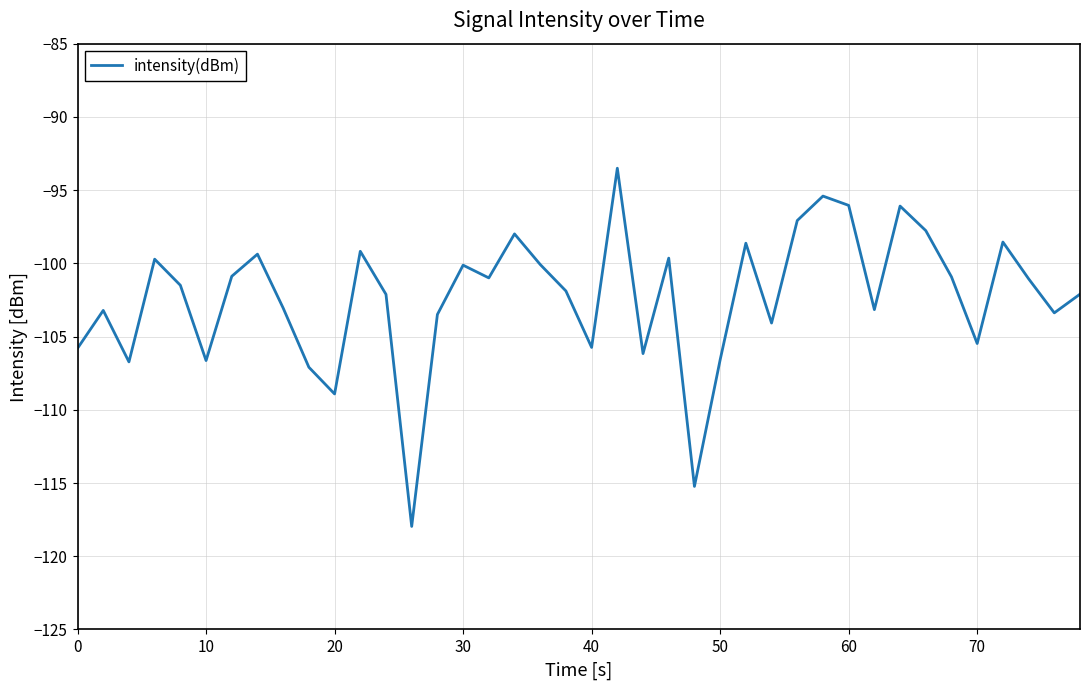

What is the difference between the maximum and minimum values?

24.5